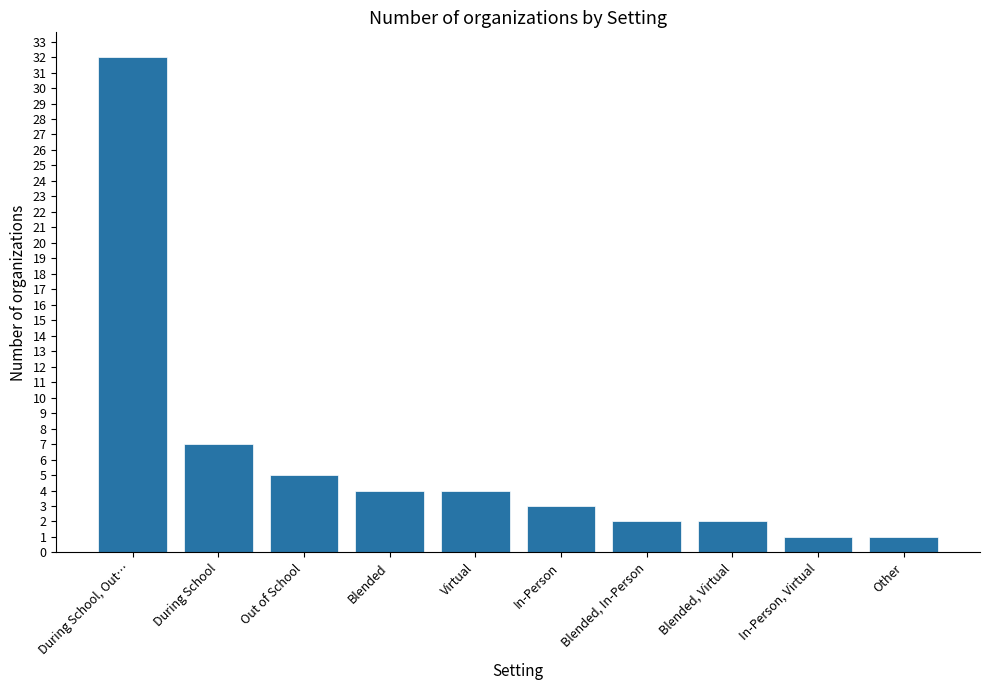

What is the change in value from During School, Out… to Blended?

-28